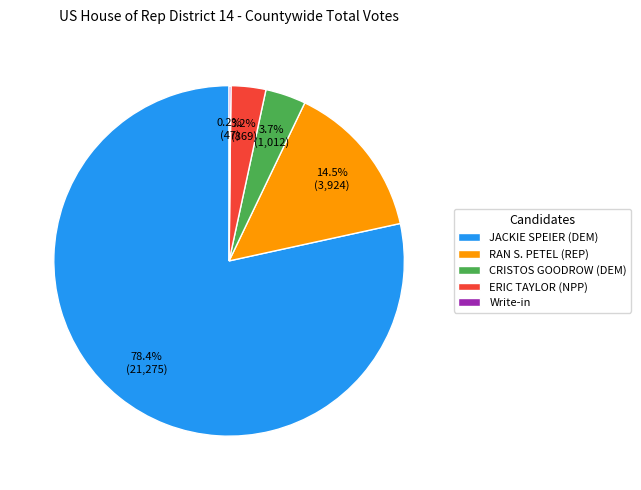

Which slice is the largest?

JACKIE SPEIER (DEM)